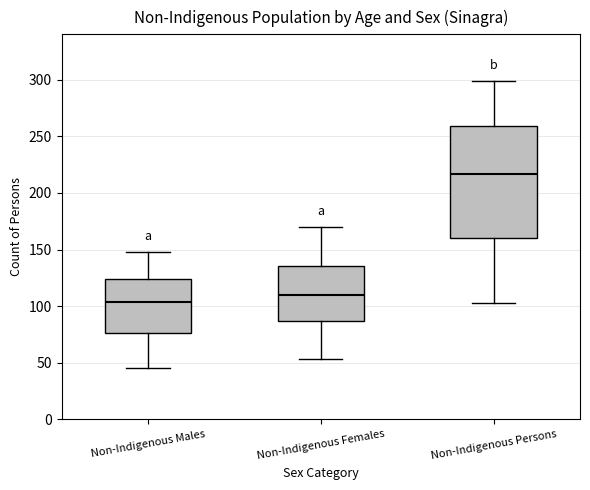

Which box is the tallest, from its lower edge to its upper edge?

Non-Indigenous Persons